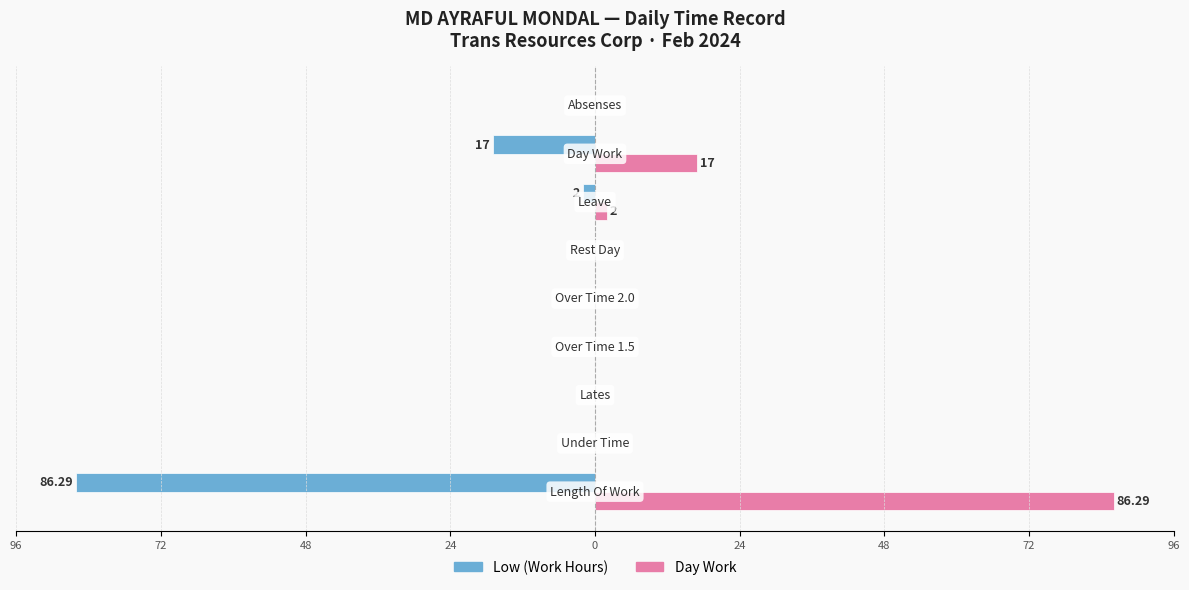

Reading left to right, transcribe all the data shown in this chart.

Low (Work Hours): -86.3	0.0	0.0	0.0	0.0	0.0	-2.0	-17.0	0.0
Day Work: 86.3	0.0	0.0	0.0	0.0	0.0	2.0	17.0	0.0